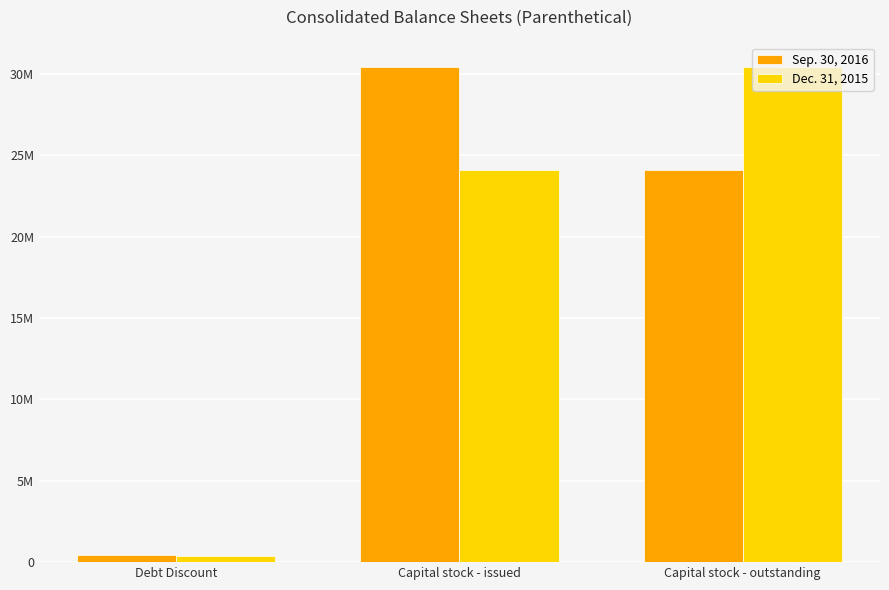

At which label is Dec. 31, 2015 closest to 15388773?

Capital stock - issued